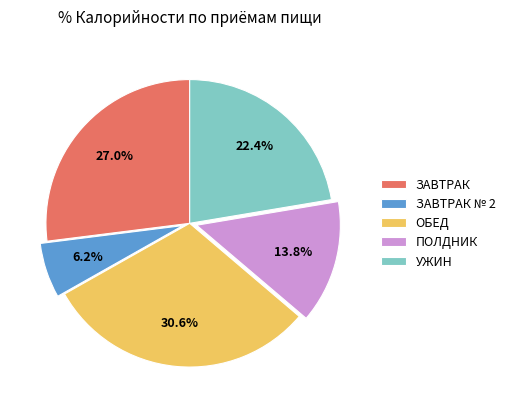

Does any single category account for the majority?

No